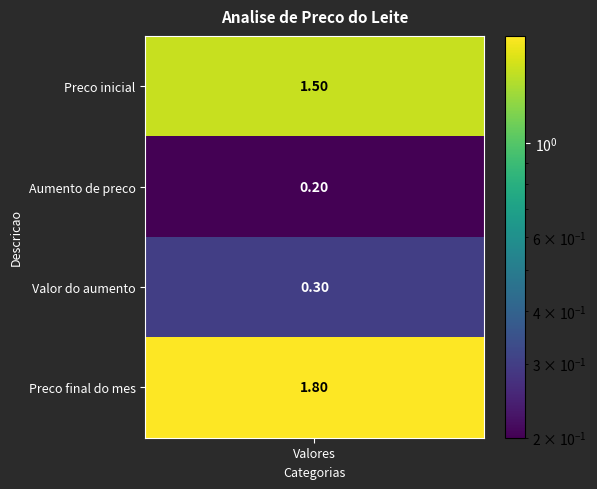

What is the average value?

0.9